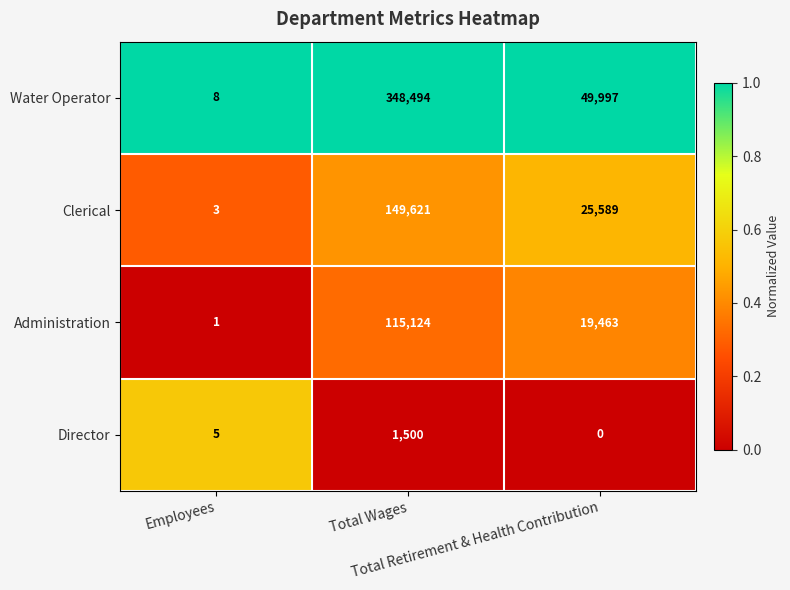

Which series has the largest range (max minus min)?

Water Operator